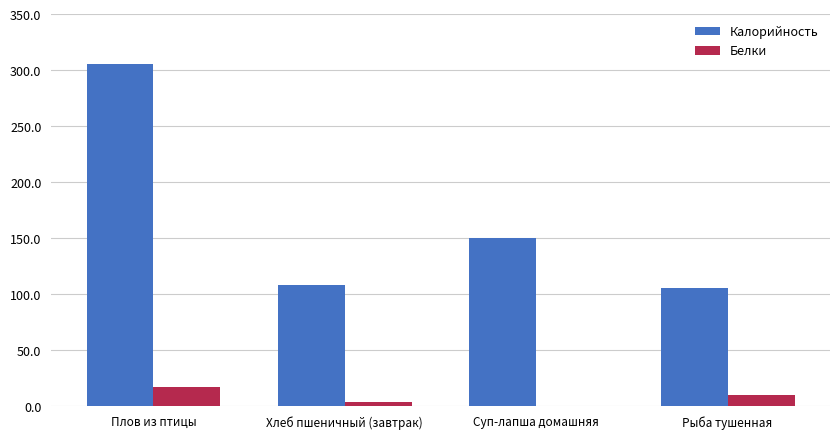

The value of Калорийность at Суп-лапша домашняя is 150.0. True or false?

True